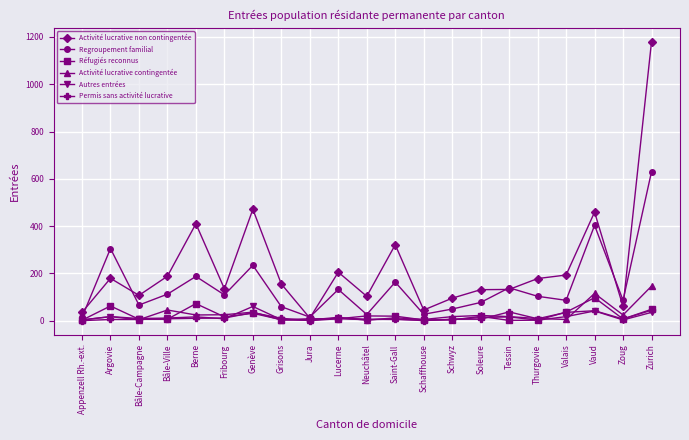

Which series changed the most between Bâle-Campagne and Fribourg?

Regroupement familial